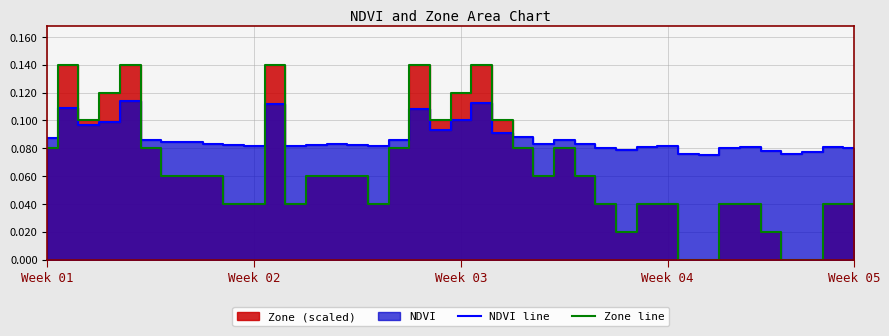

After their last crossing, which series has the higher values: Zone line or NDVI line?

NDVI line